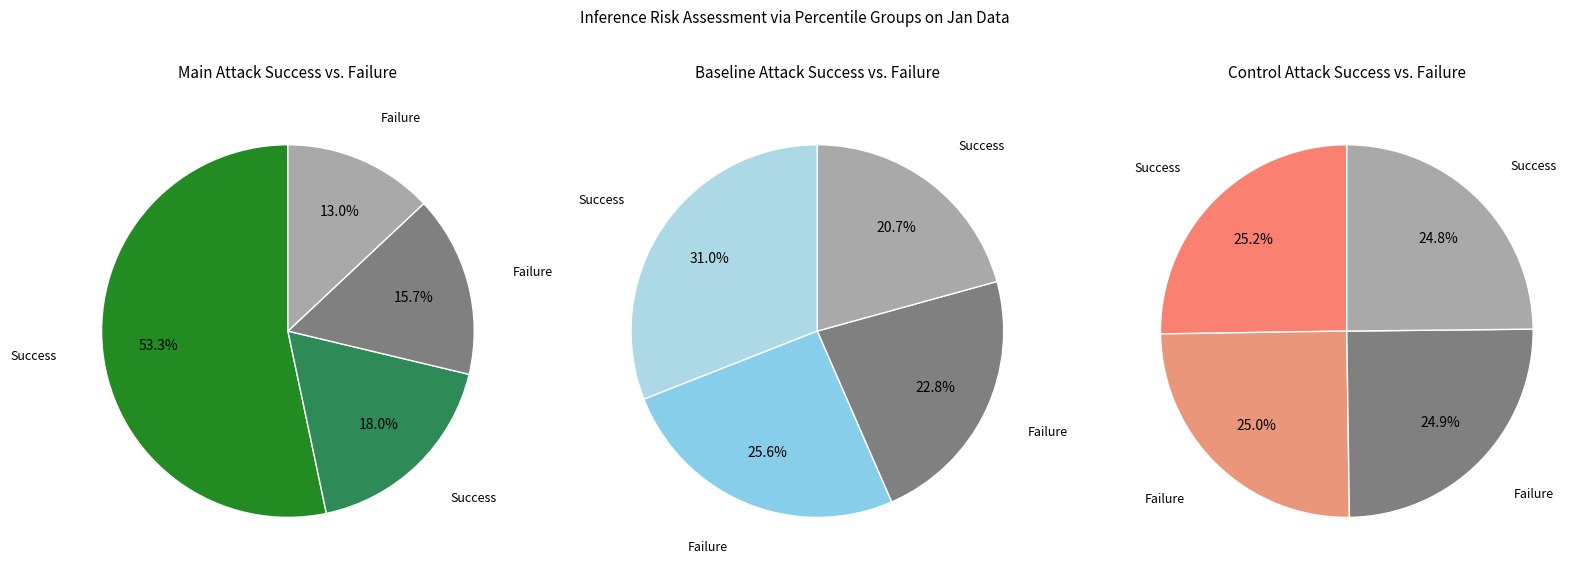

The pct85 slice represents 1% of the pie. True or false?

False